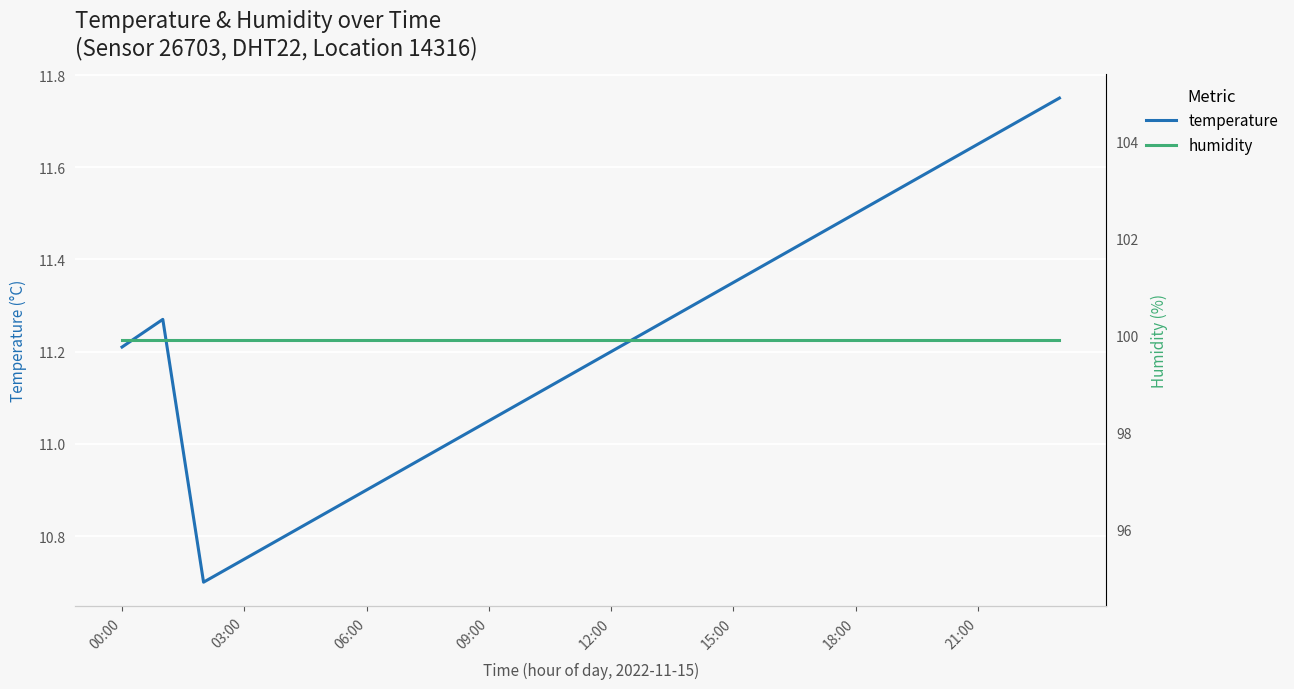

How many categories are shown in the chart?

24